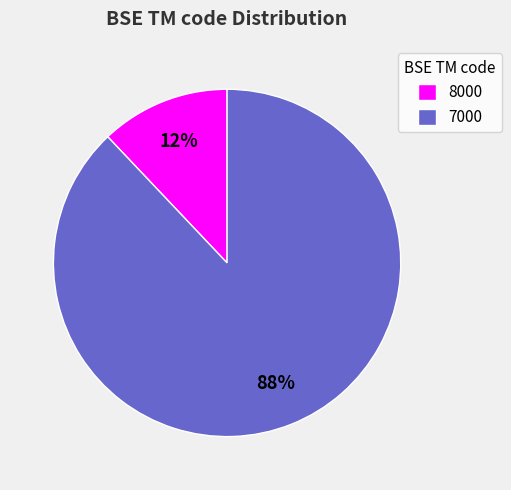

Which category has the biggest portion of the pie?

7000